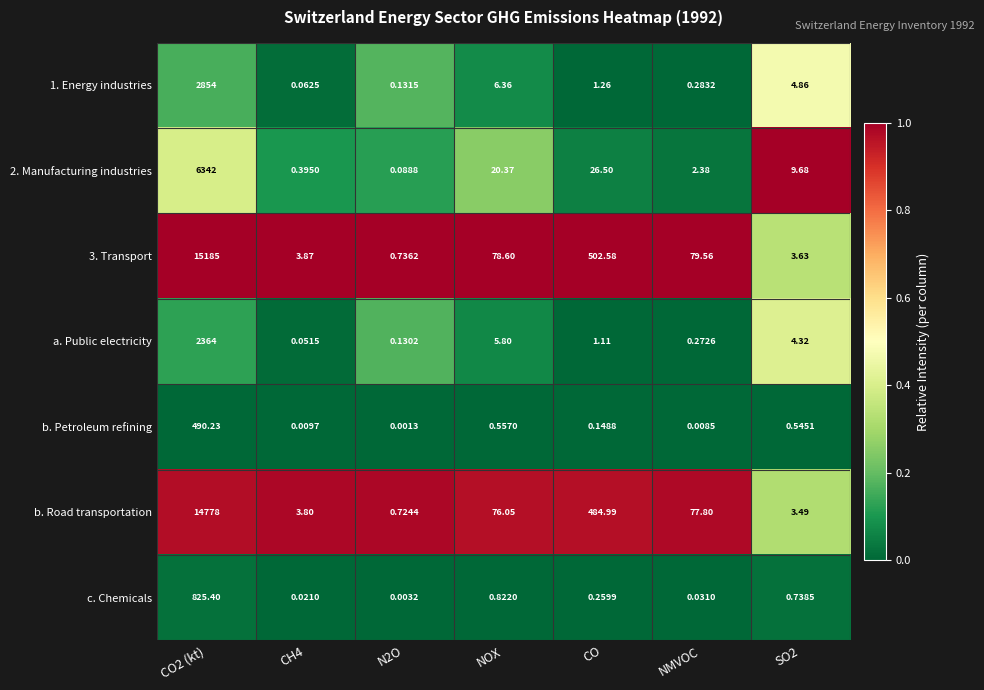

At which label is 2. Manufacturing industries closest to 3171?

CO